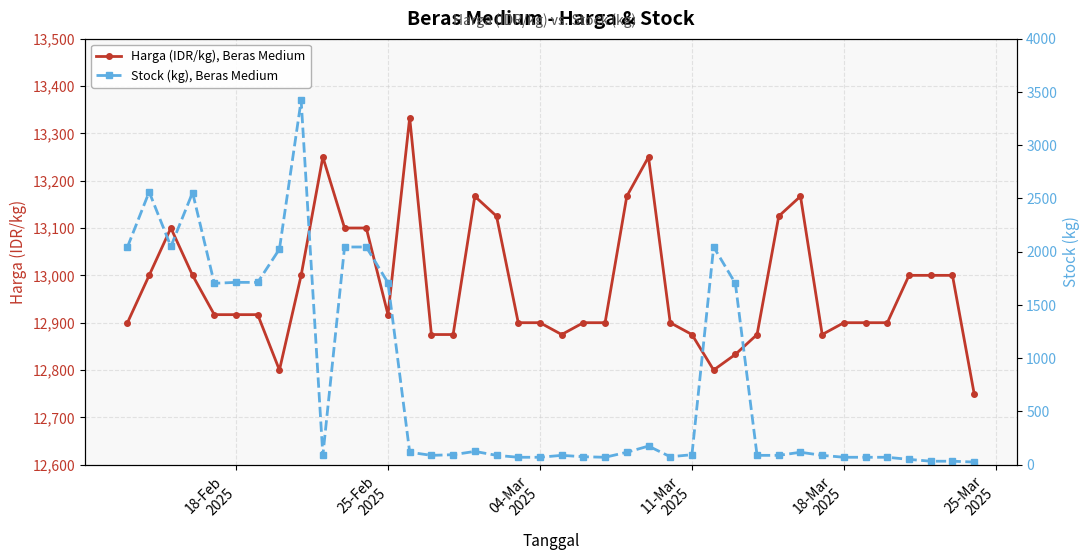

What is the difference between the second highest and minimum values in the Stock (kg), Beras Medium series?

2536